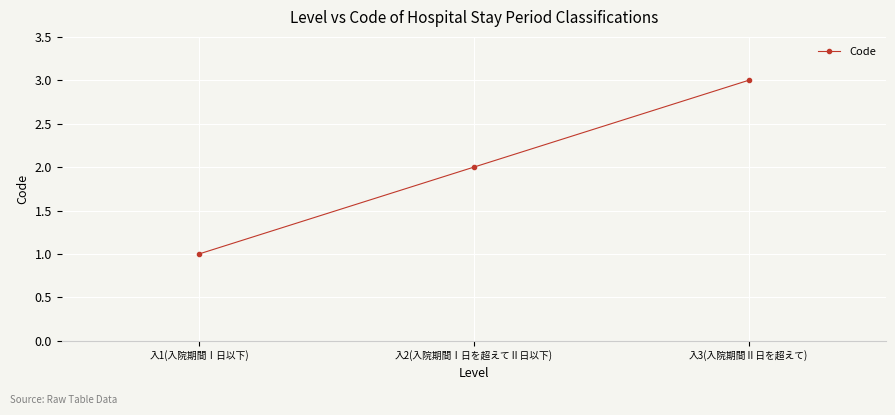

What is the maximum value shown in the chart?

3